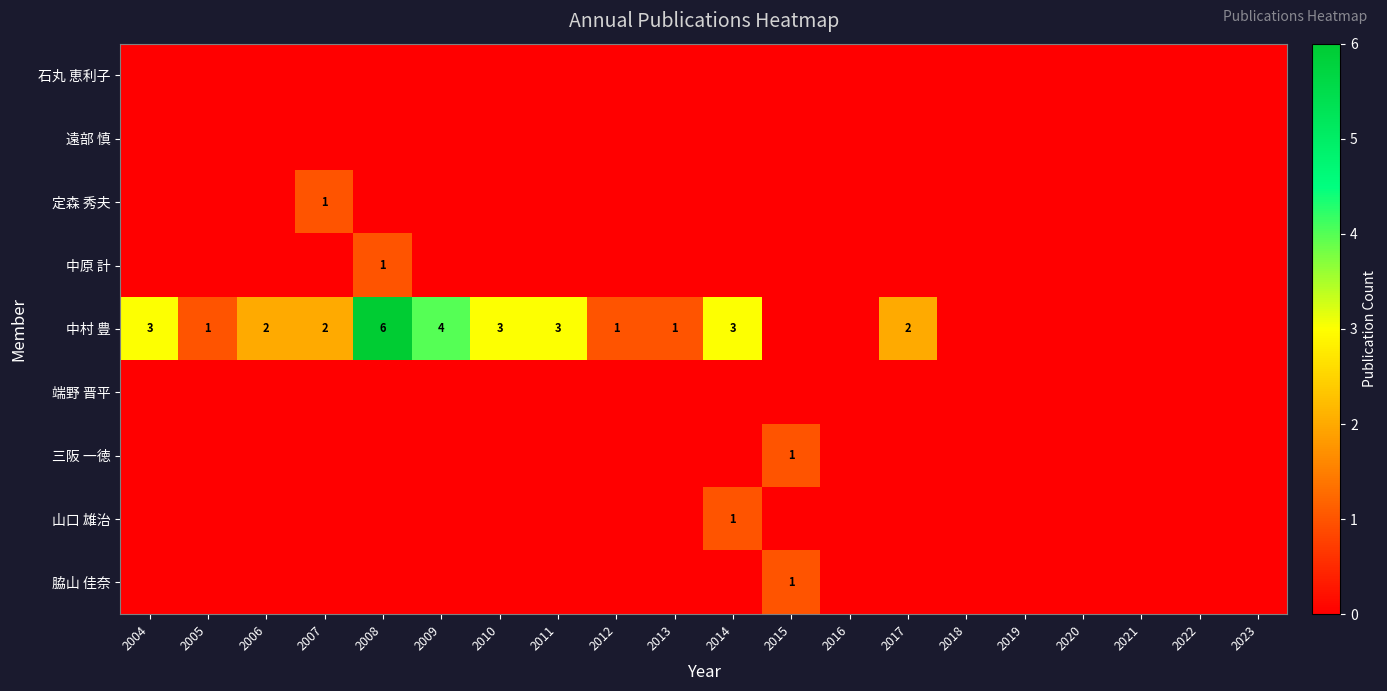

True or false: 中村 豊 has a value of 5 at 2004.

False